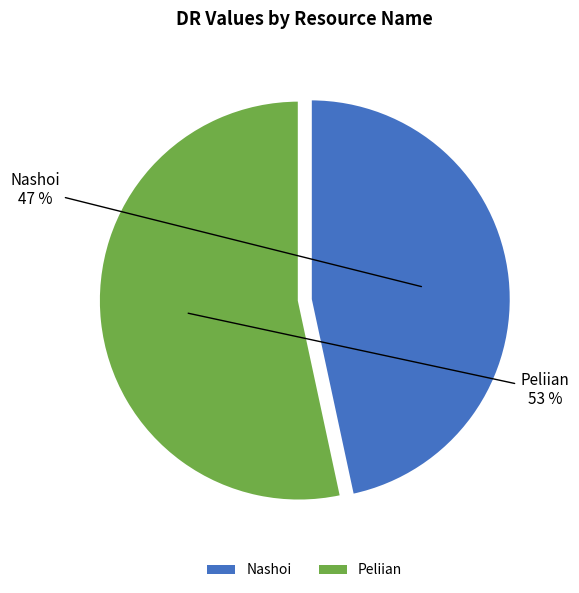

What is the largest slice in the pie chart?

Peliian